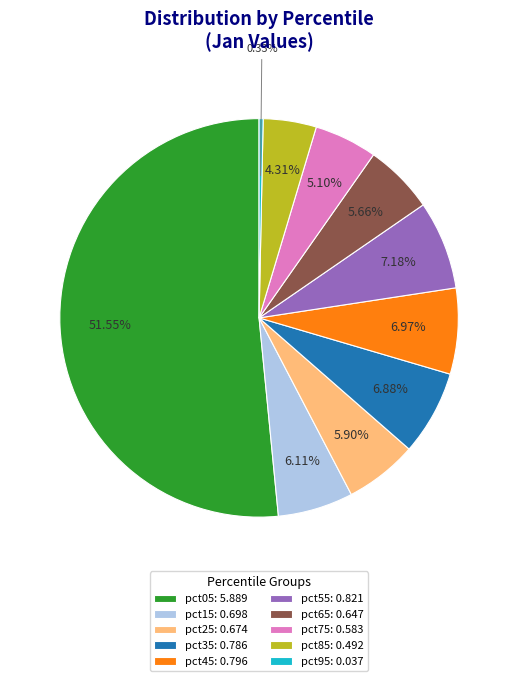

What percentage is NOT represented by pct45?

93.0%